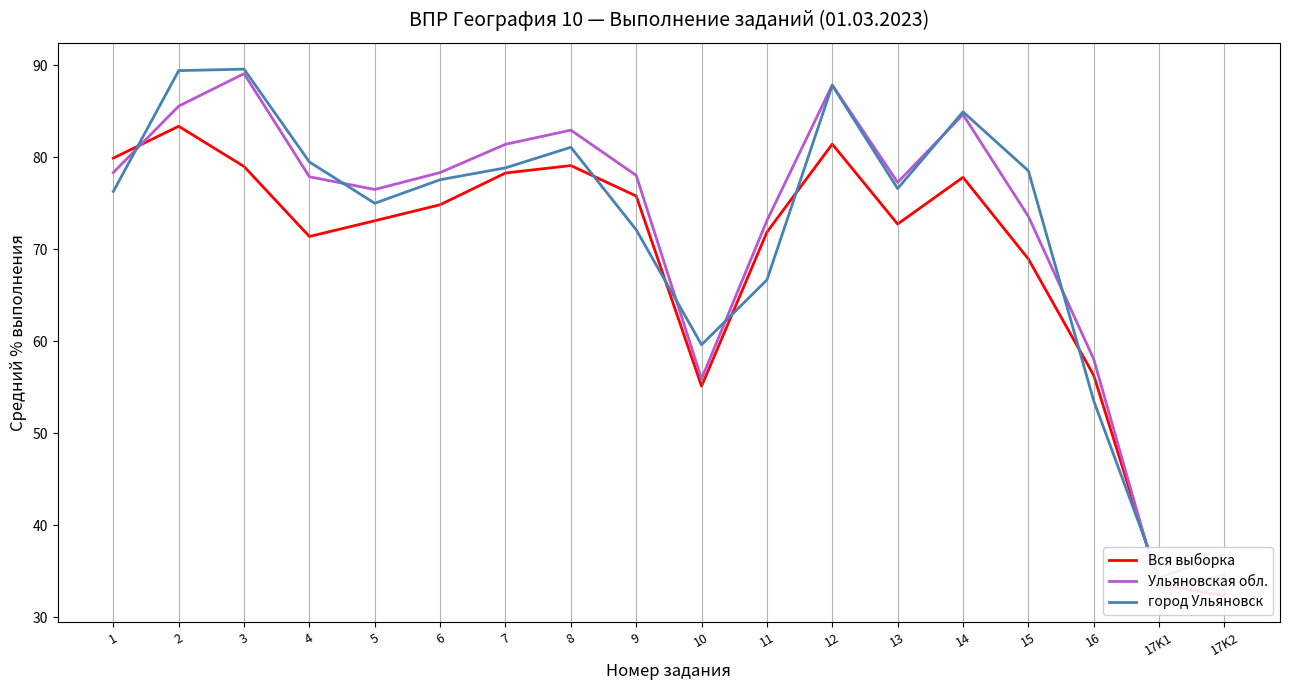

What is the maximum value for город Ульяновск?

89.6